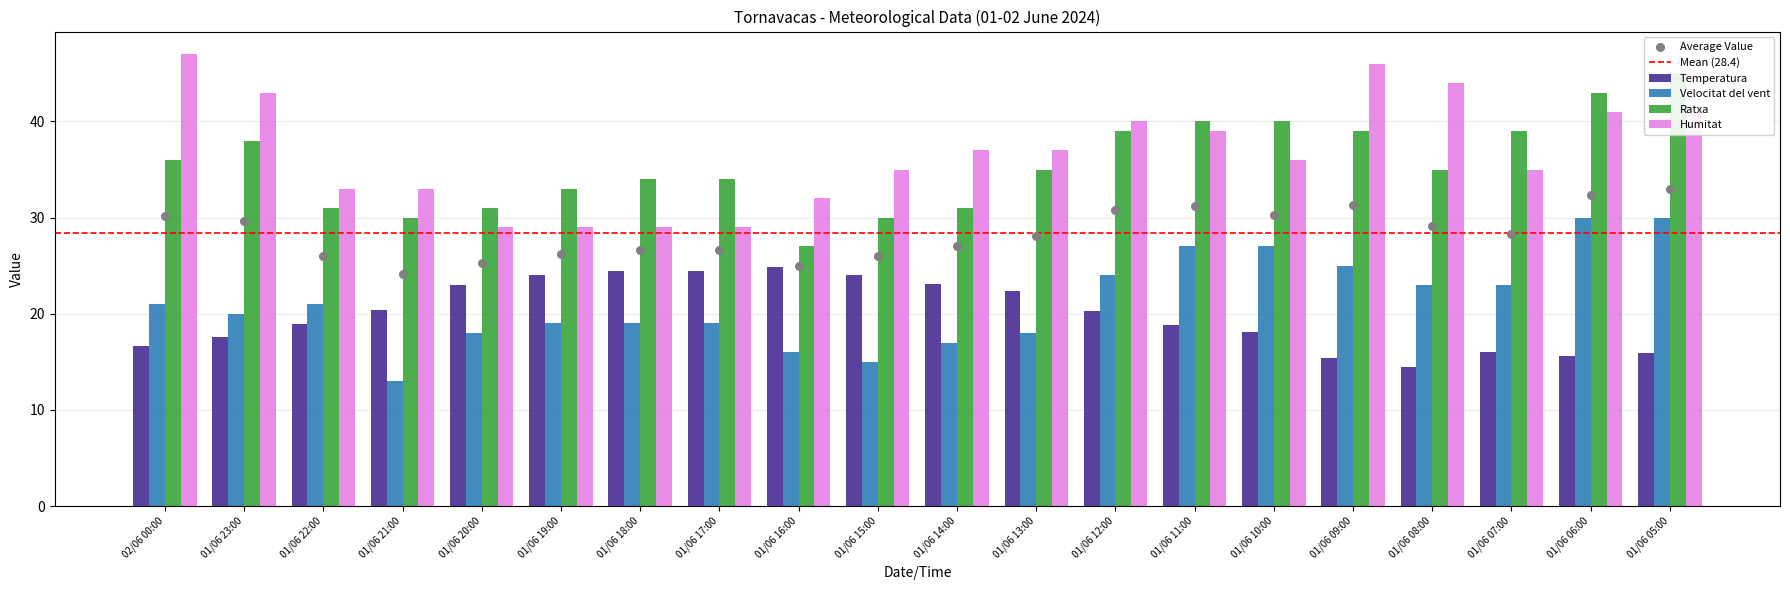

Which series reaches the minimum Y coordinate?

Velocitat del vent